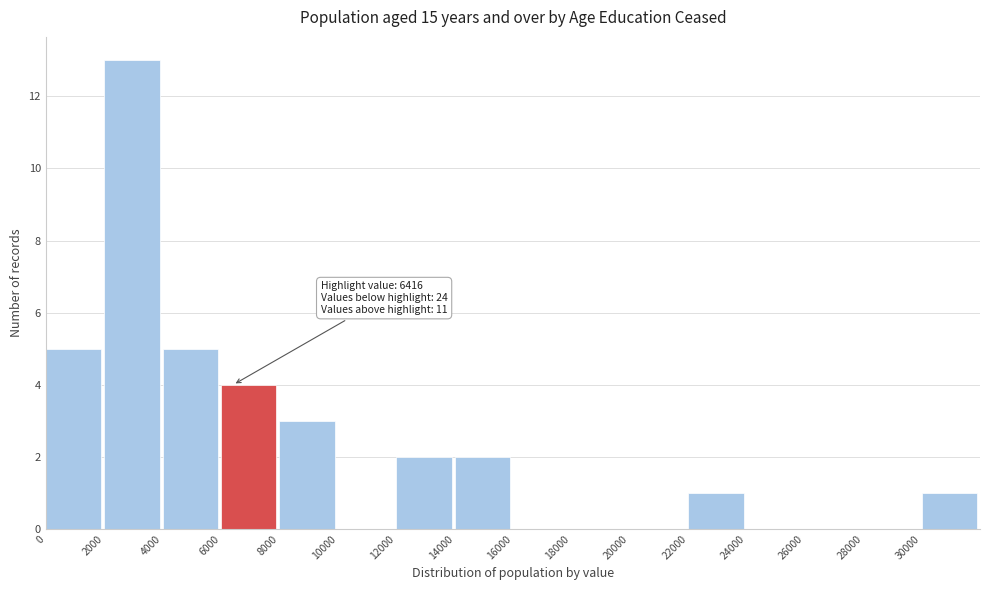

Which range on the x-axis has the tallest bar?

2000 to 4000